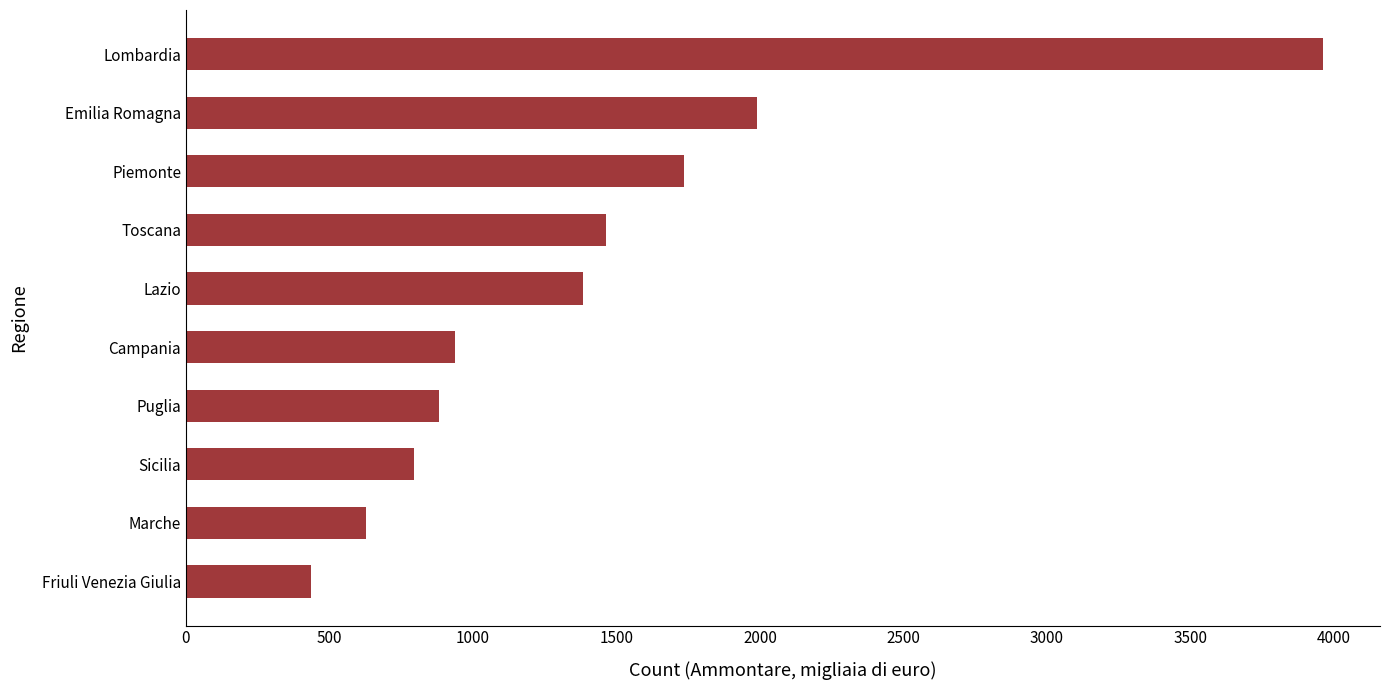

List the labels in order of value, smallest first.

Friuli Venezia Giulia, Marche, Sicilia, Puglia, Campania, Lazio, Toscana, Piemonte, Emilia Romagna, Lombardia